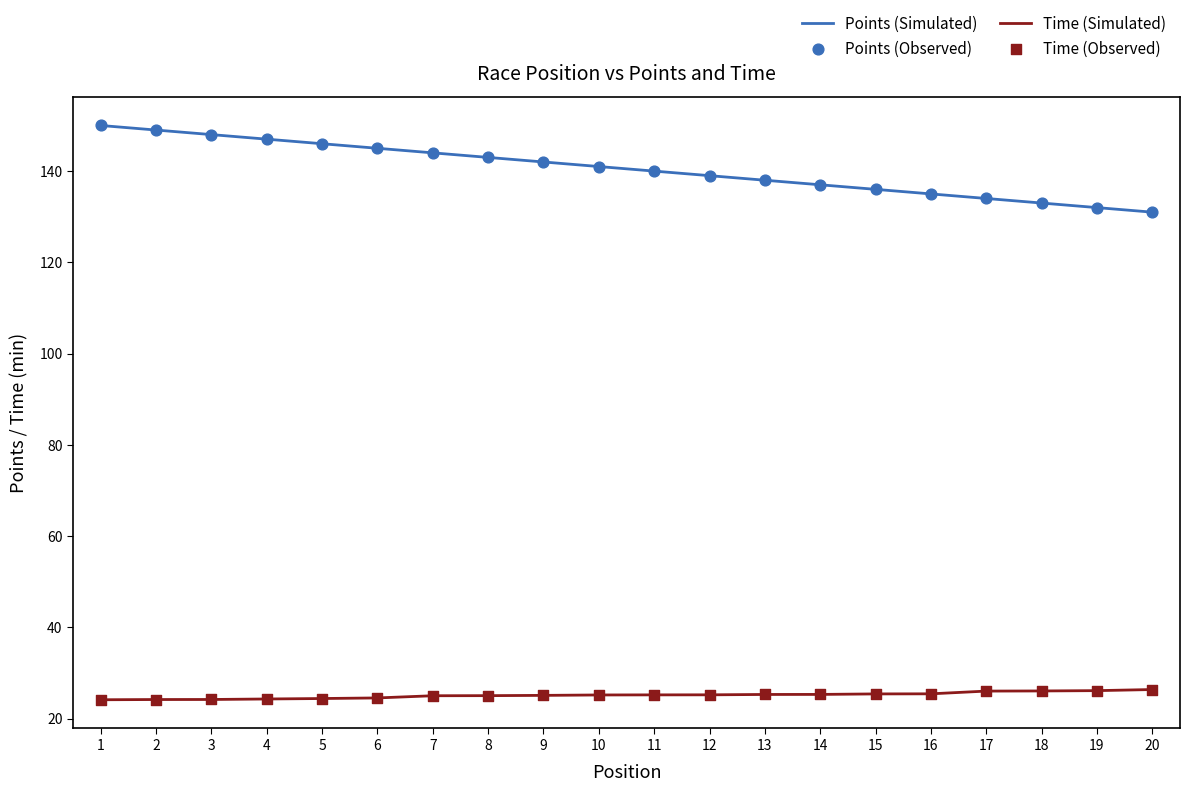

Is the value of Time (Simulated) at 4 greater than the value of Points (Simulated) at 14?

No